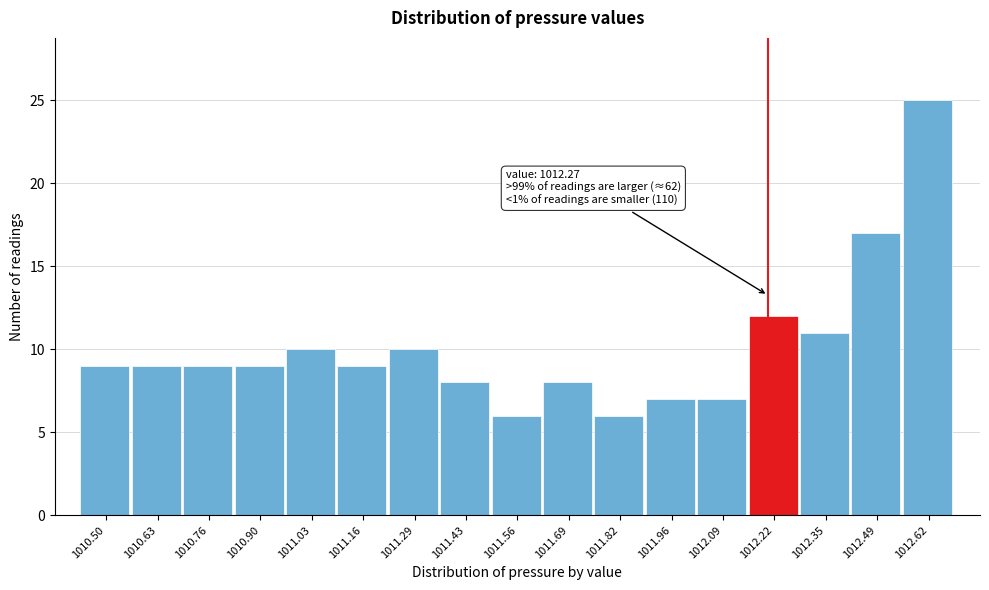

Reading right to left, extract all data points from this chart.

25	17	11	12	7	7	6	8	6	8	10	9	10	9	9	9	9